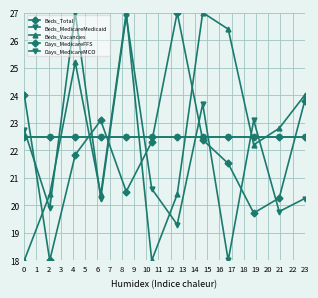

Which series has the largest total across all categories?

Beds_Vacancies